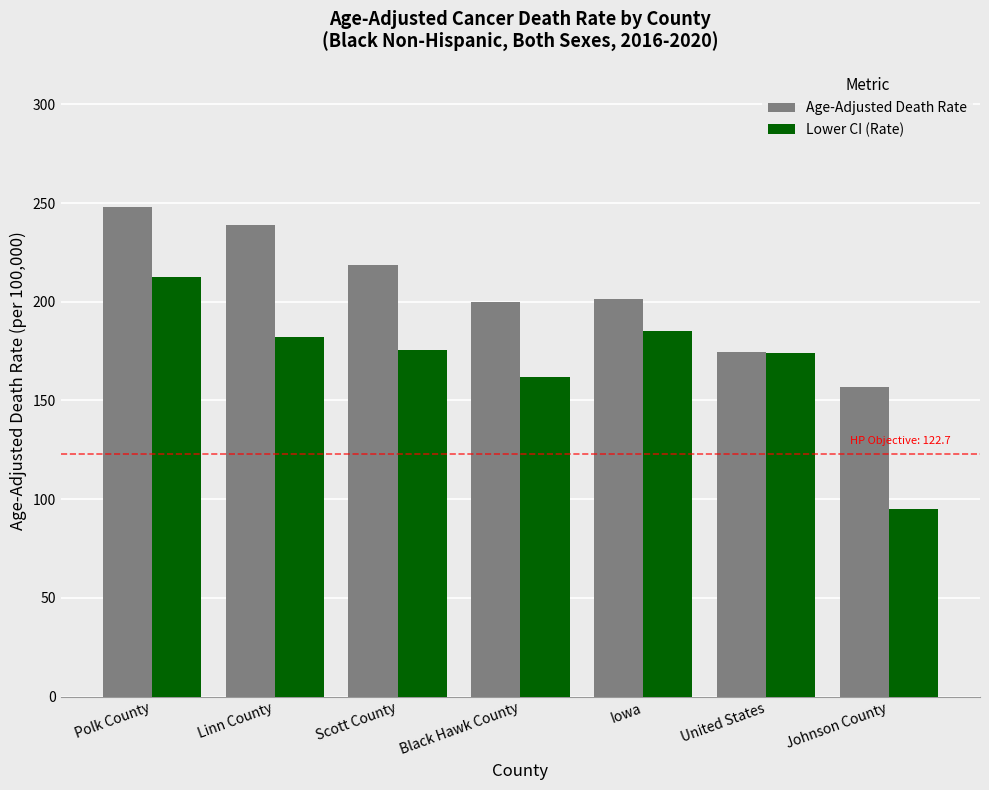

Reading left to right, list all the values displayed in this chart.

Age-Adjusted Death Rate: Polk County=248.1	Linn County=239.1	Scott County=218.5	Black Hawk County=199.9	Iowa=201.5	United States=174.7	Johnson County=157.0
Lower CI (Rate): Polk County=212.7	Linn County=182.0	Scott County=175.5	Black Hawk County=161.8	Iowa=185.2	United States=174.1	Johnson County=95.0